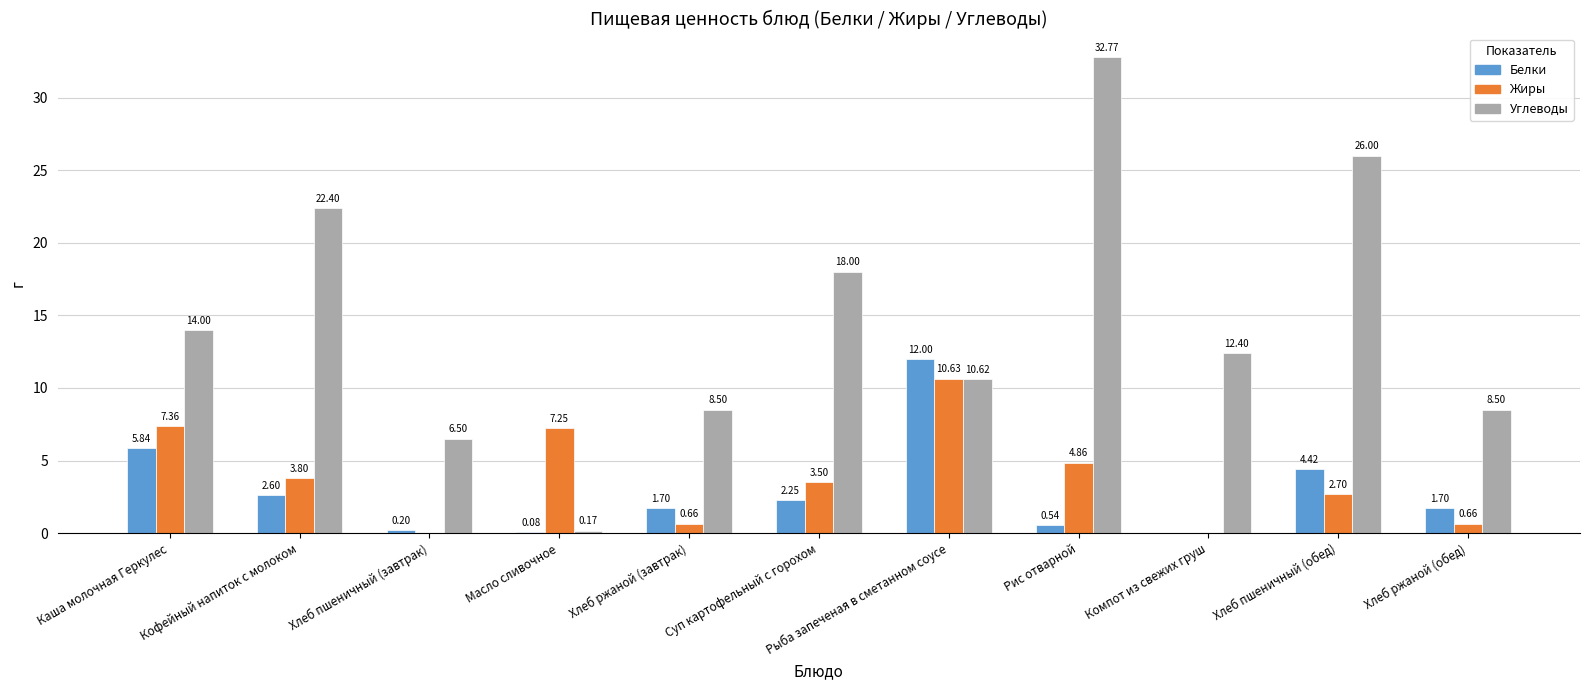

At which label does Углеводы reach its peak?

Рис отварной